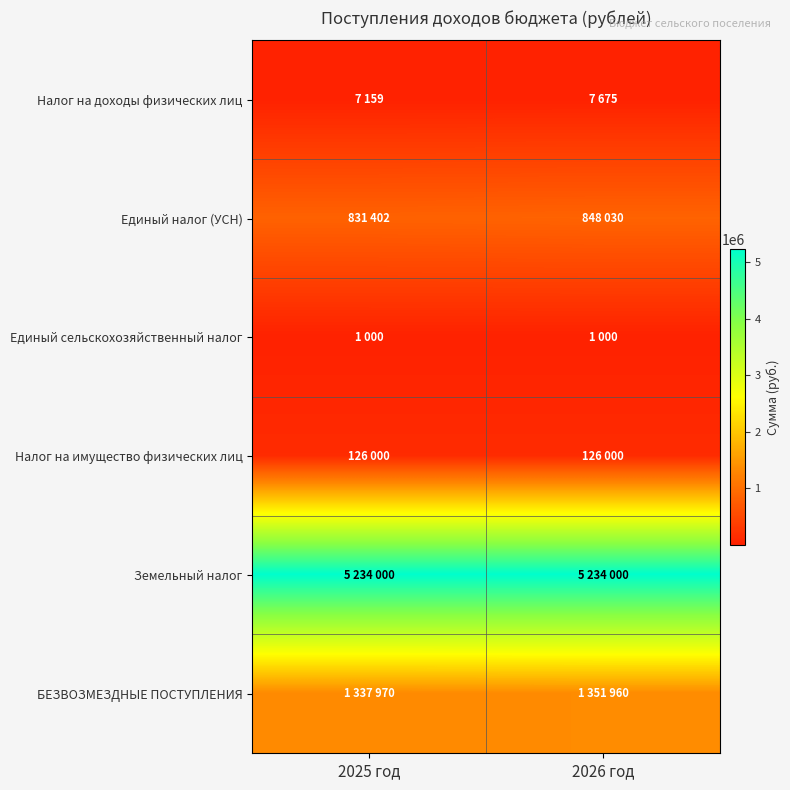

List the series in order of their peak value, lowest first.

Единый сельскохозяйственный налог, Налог на доходы физических лиц, Налог на имущество физических лиц, Единый налог (УСН), БЕЗВОЗМЕЗДНЫЕ ПОСТУПЛЕНИЯ, Земельный налог